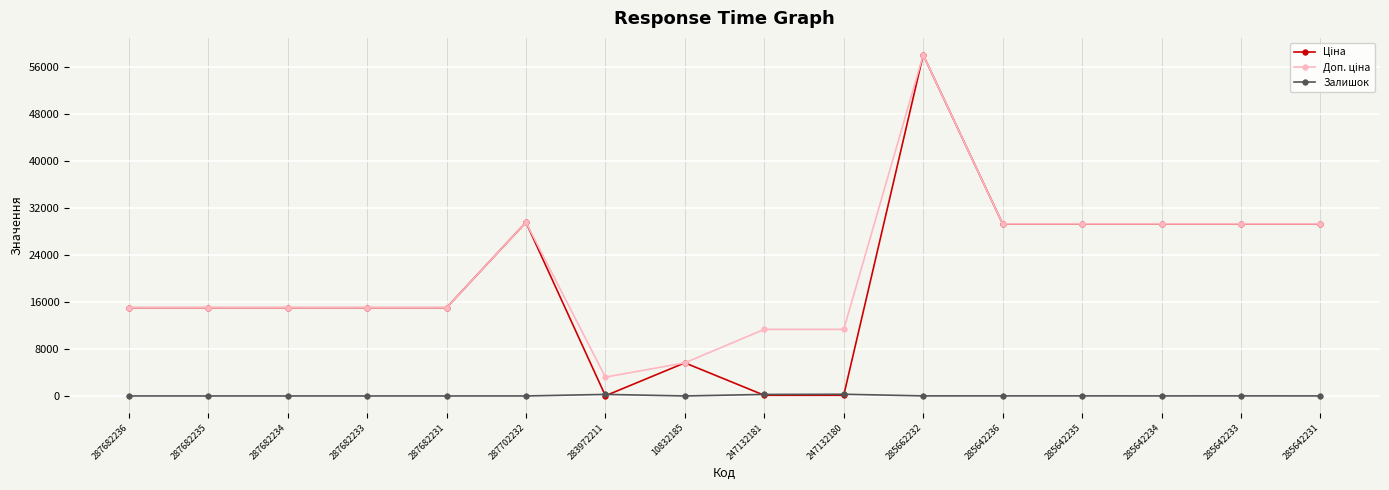

What is the difference between the highest and lowest values at 287702232?

29548.9